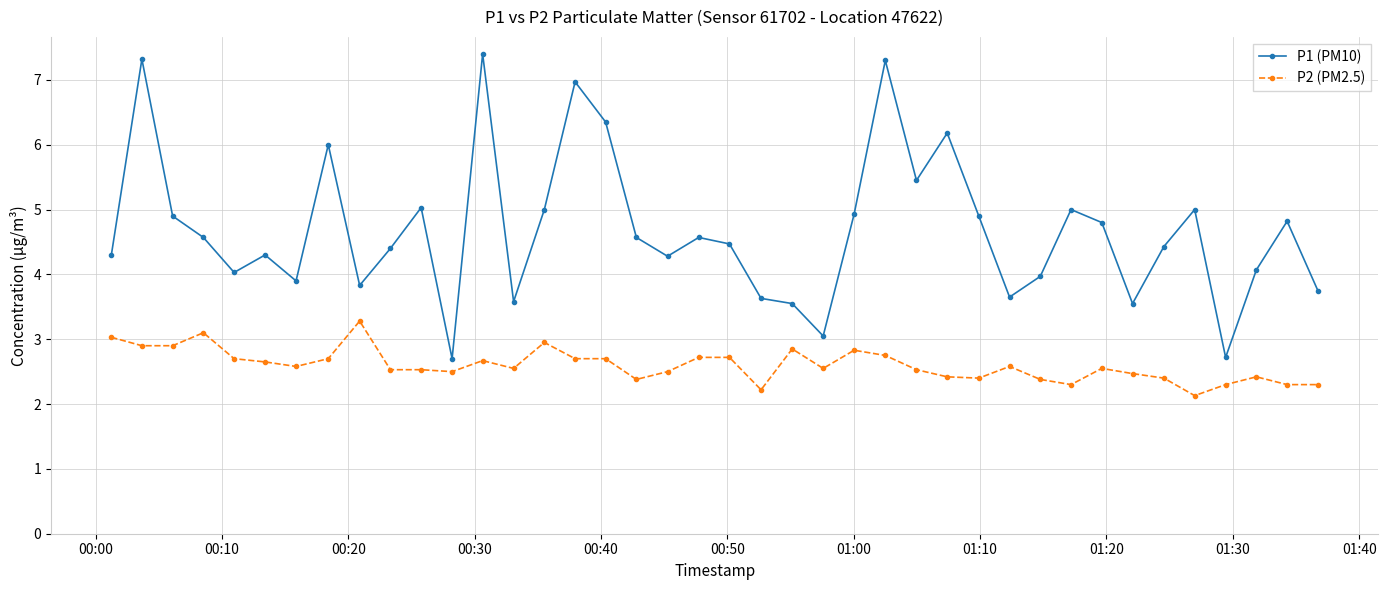

What is the sum of all P1 (PM10) values?

187.2